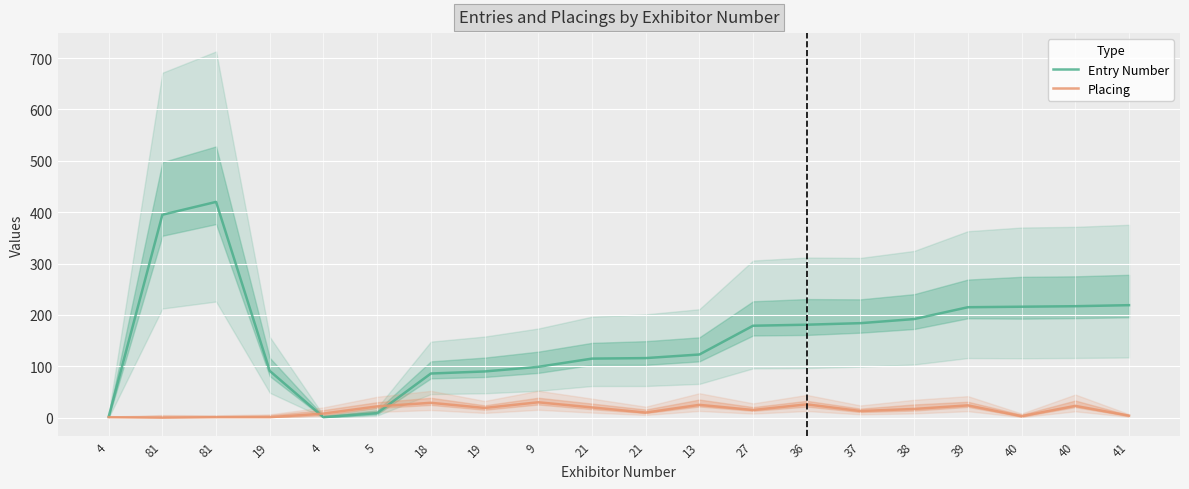

Does the chart display data point markers on the line(s)?

No